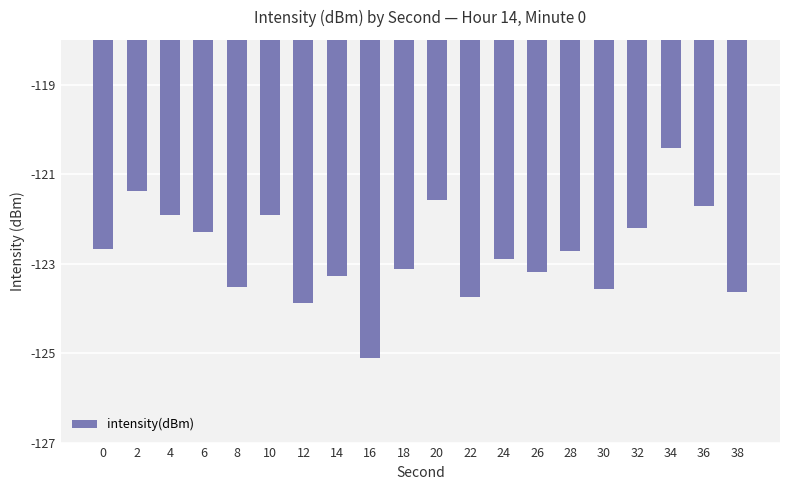

What is the minimum value shown in the chart?

-125.1